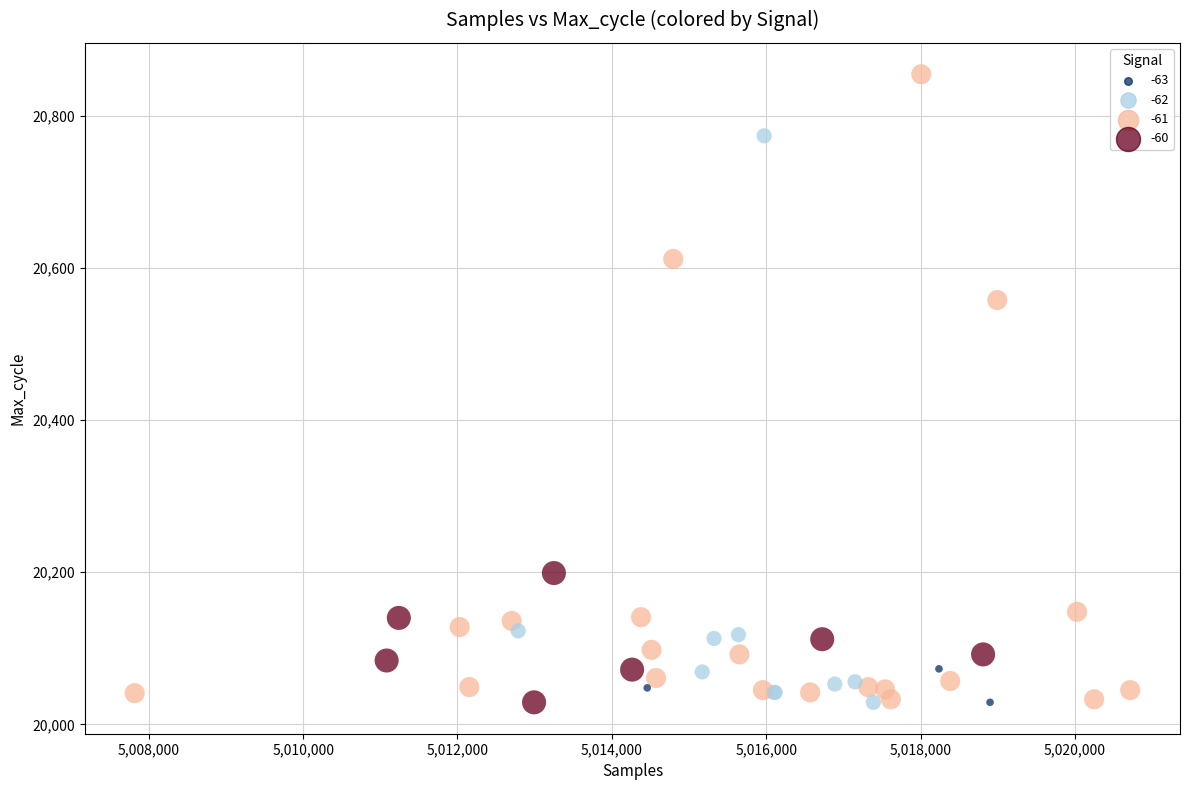

What Y value in the scatter plot is closest to 20442?

20558